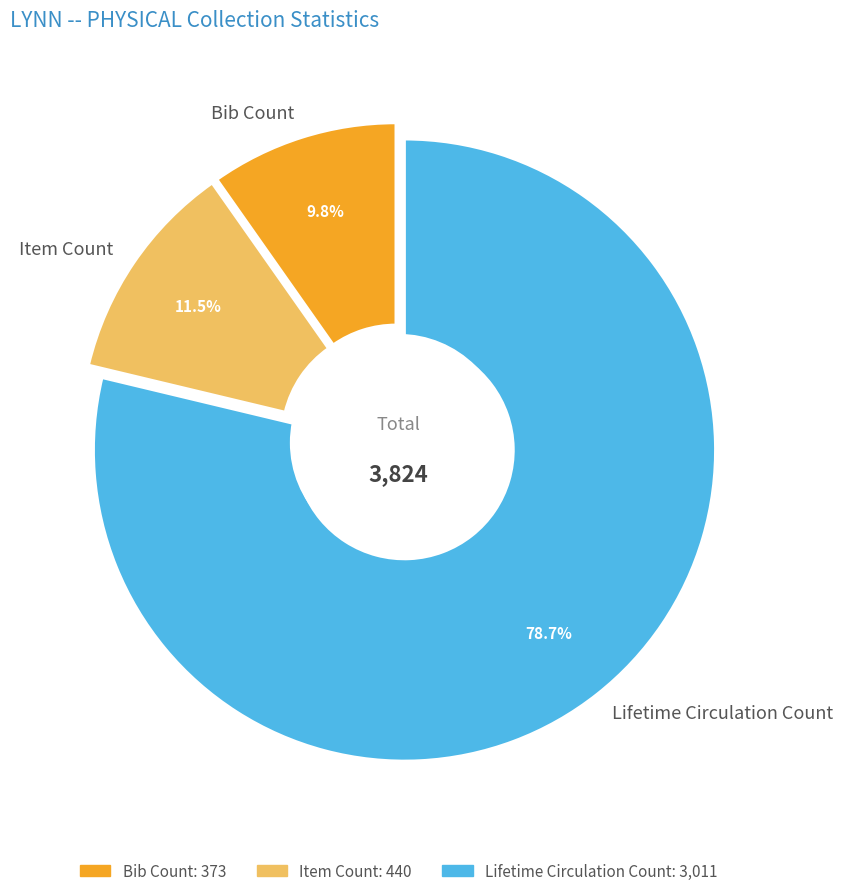

True or false: Item Count accounts for 4% of the total.

False